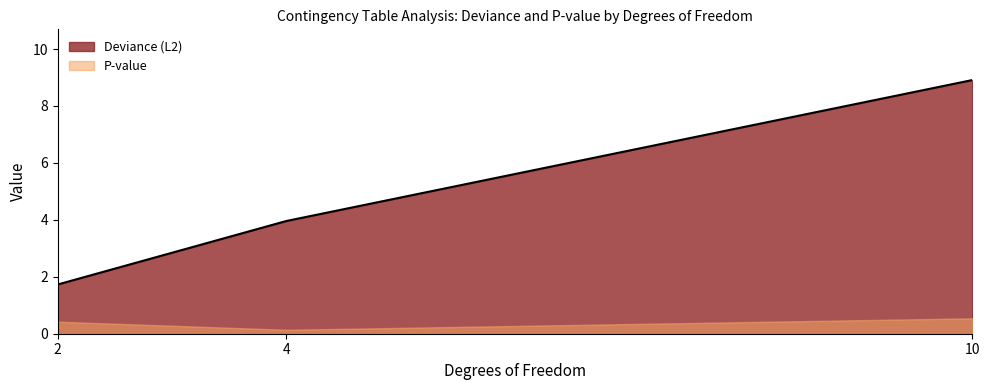

Between 4 and 2, which is larger?

4